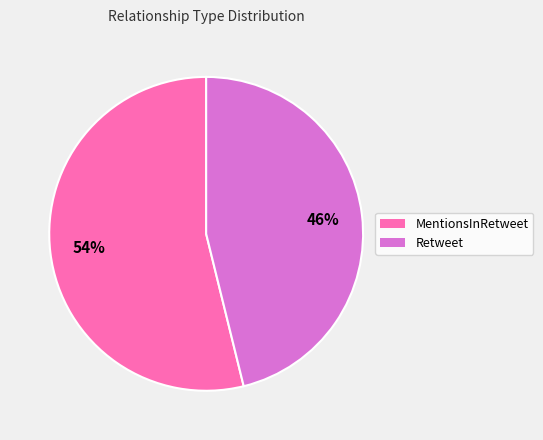

What is the ratio of the value at MentionsInRetweet to the value at Retweet?

1.2